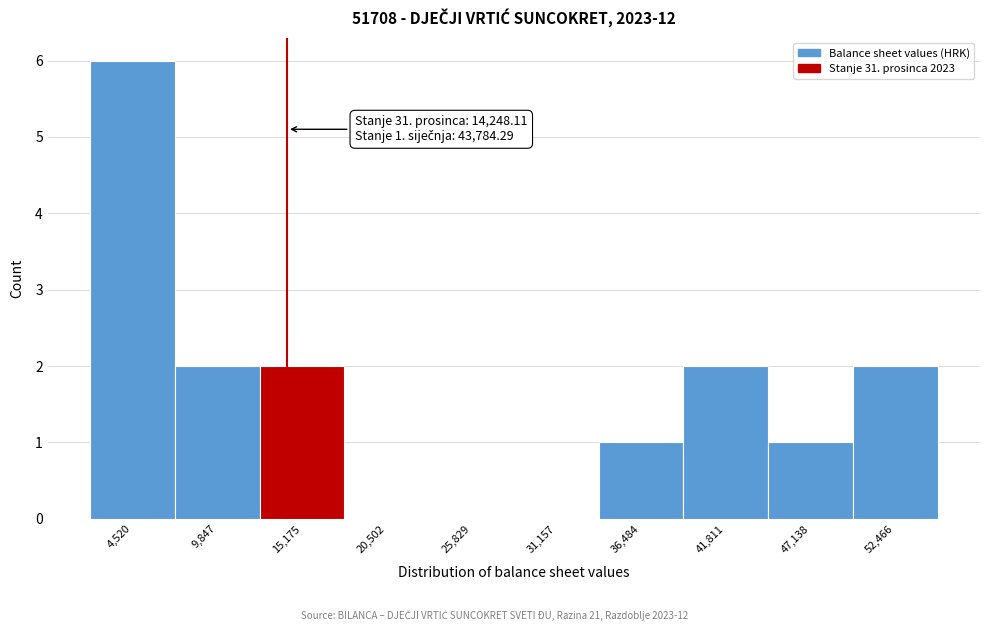

Over which range of the x-axis is the bar tallest?

2000 to 7000